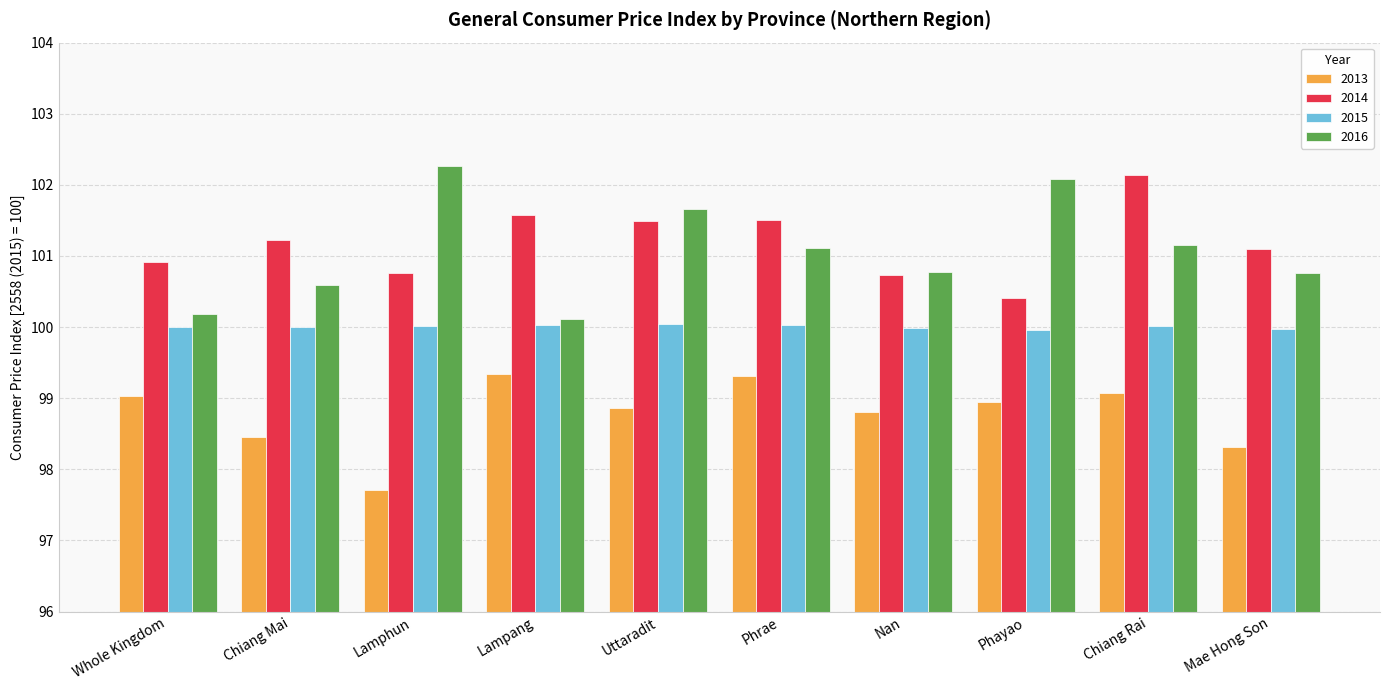

At which category does the chart reach its minimum across all series?

Lamphun